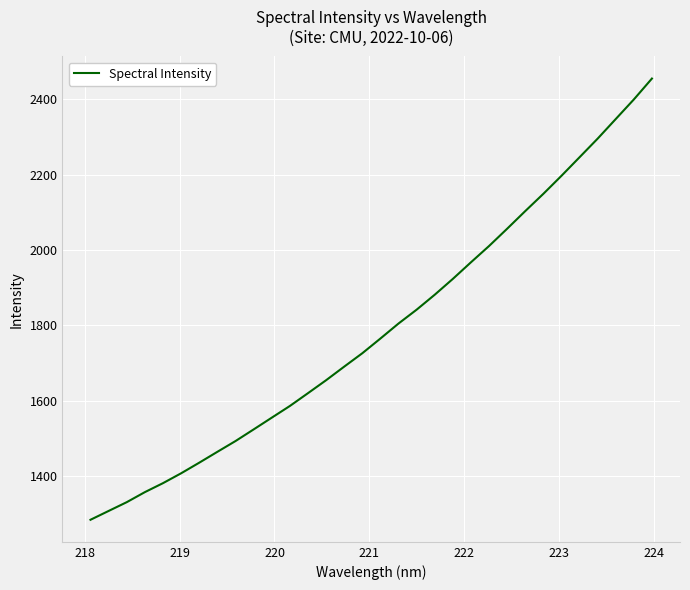

What is the smallest value displayed?

1284.5